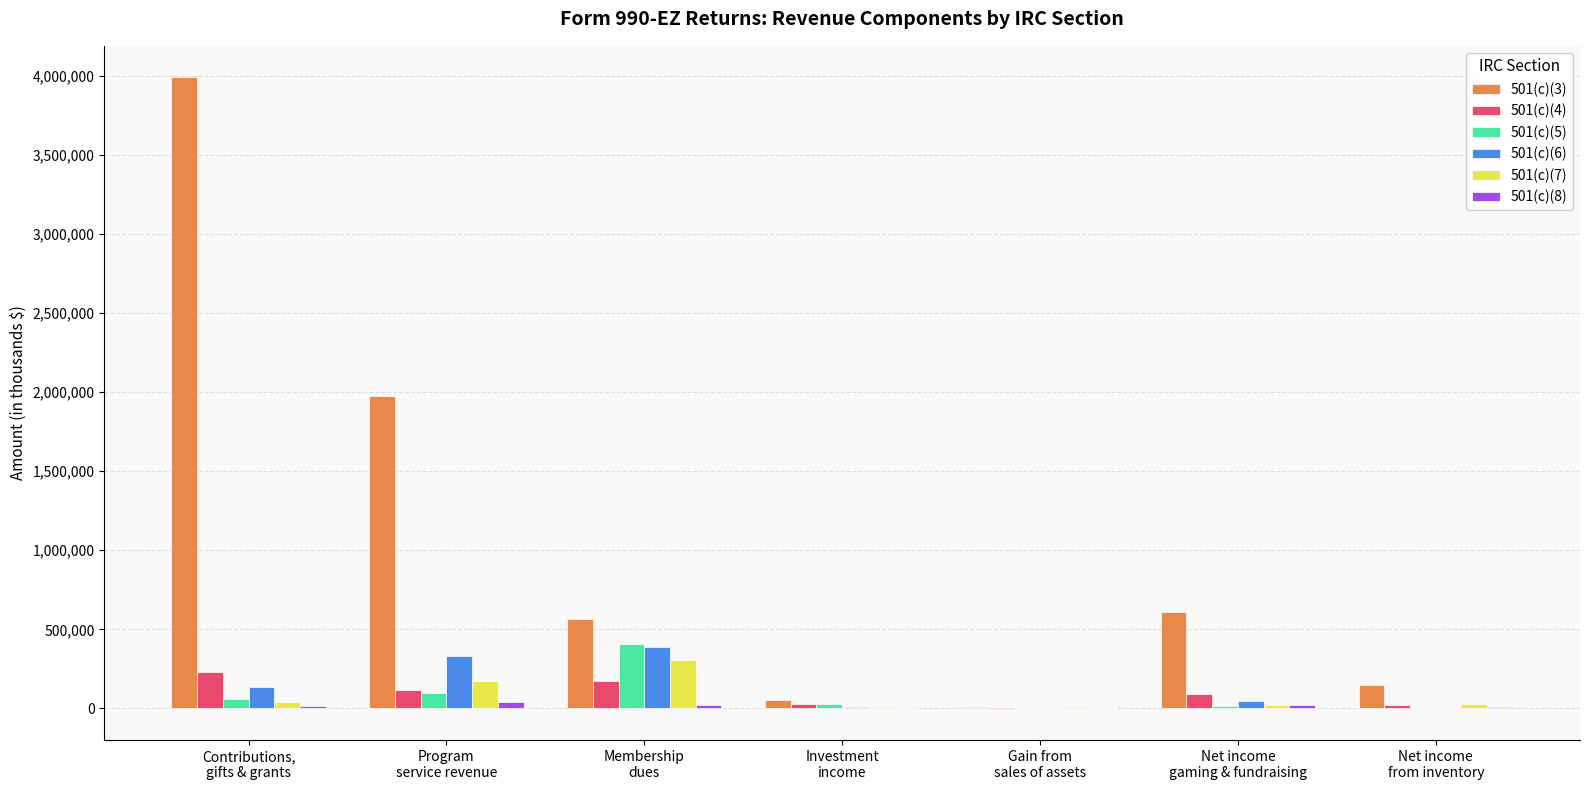

How many data points does each series have?

7